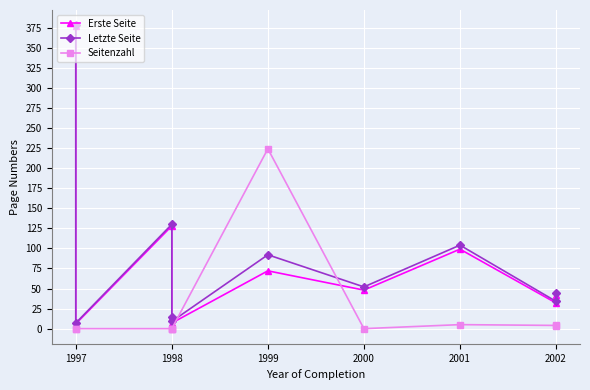

What are all the series names shown in the legend?

Erste Seite, Letzte Seite, Seitenzahl